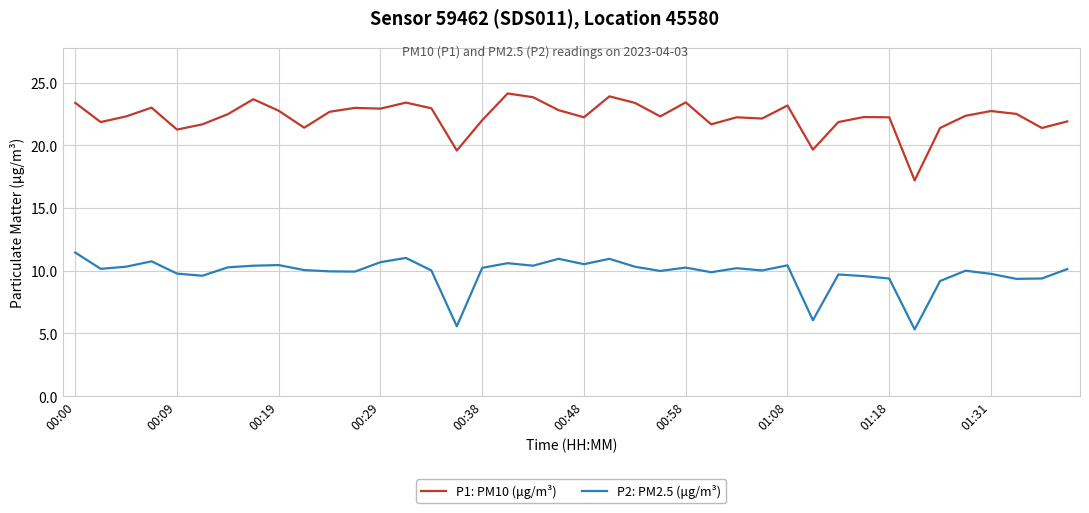

Rank the series by their maximum value, from lowest to highest.

P2: PM2.5 (μg/m³), P1: PM10 (μg/m³)